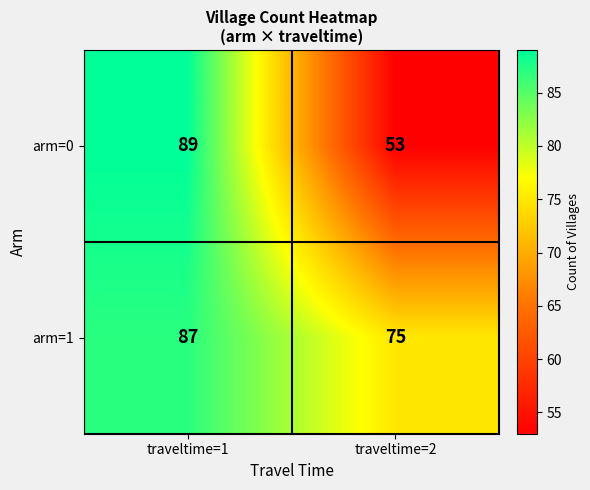

At which category is the sum across all series the highest?

traveltime=1